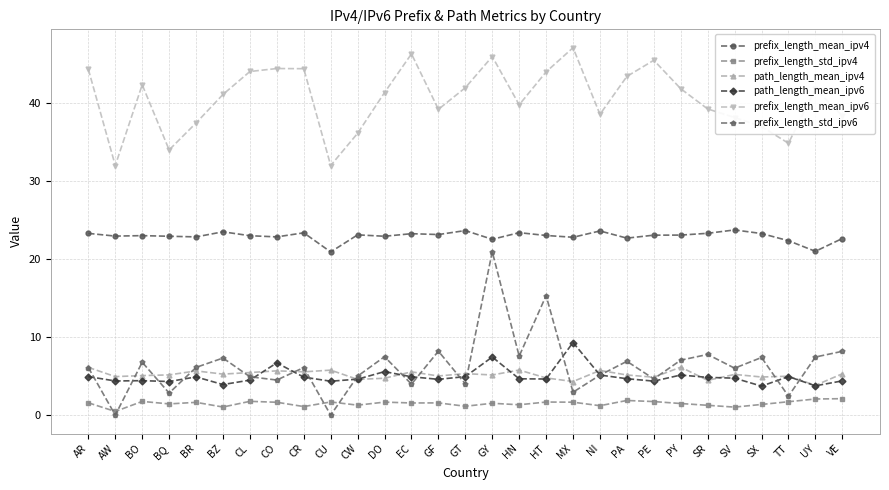

List the series in order of their peak value, lowest first.

prefix_length_std_ipv4, path_length_mean_ipv4, path_length_mean_ipv6, prefix_length_std_ipv6, prefix_length_mean_ipv4, prefix_length_mean_ipv6